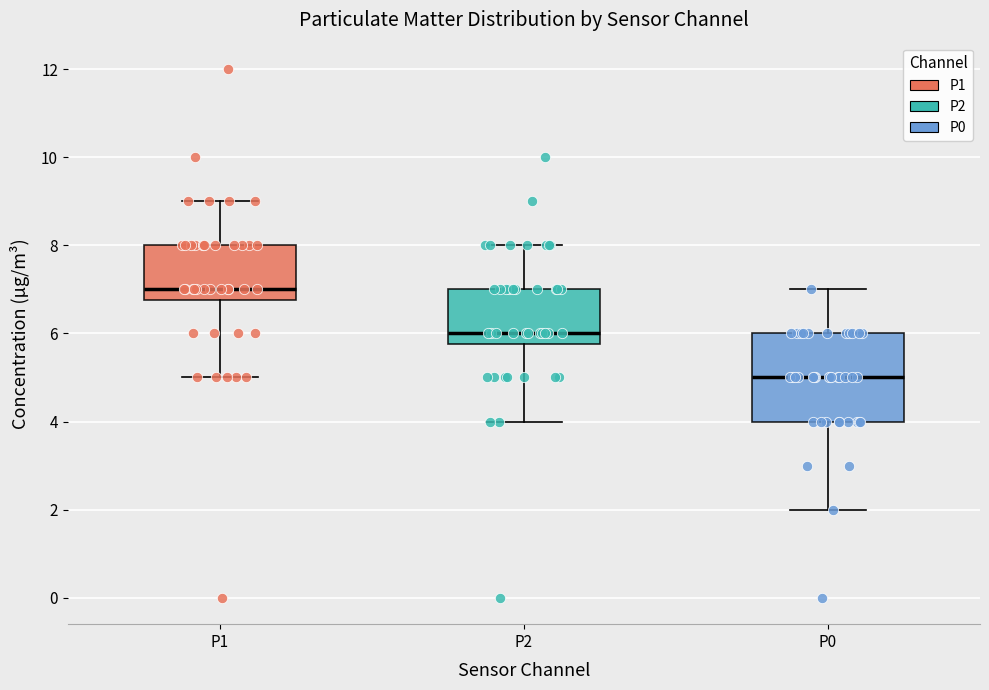

Comparing the boxes themselves (not the whiskers), which one is the tallest?

P0